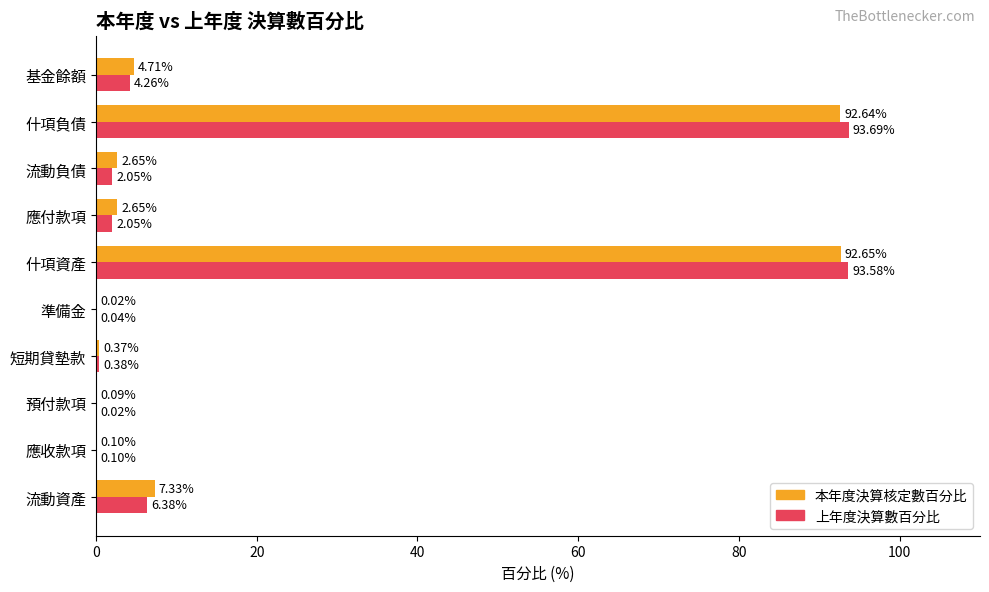

At which category is the sum across all series the highest?

什項負債